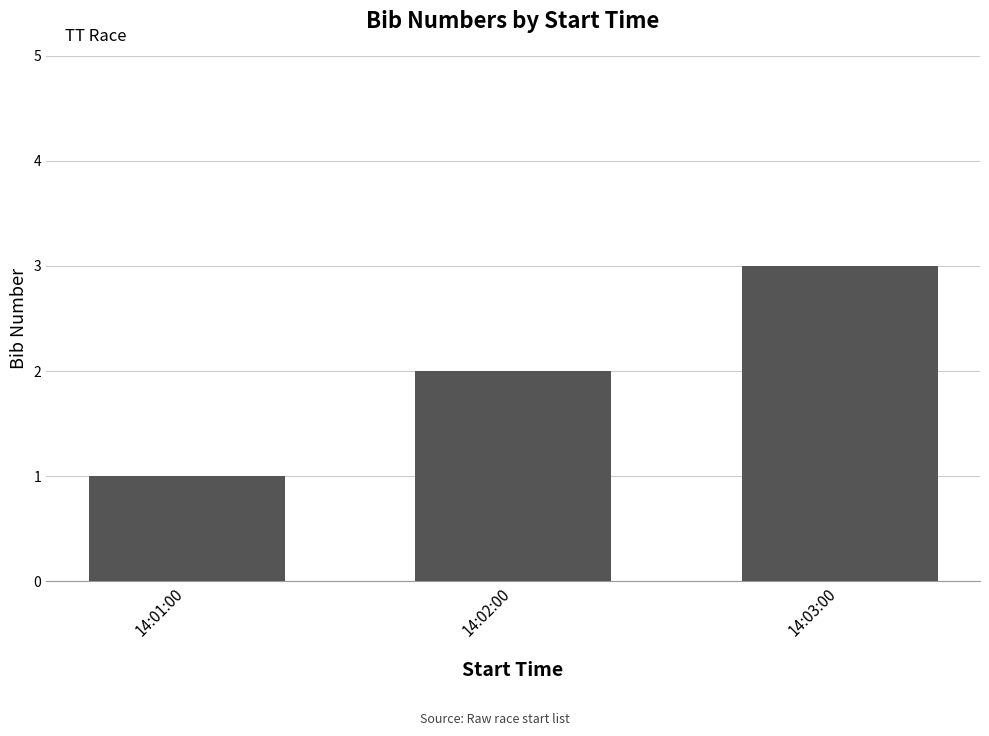

What is the approximate value at 14:01:00?

1